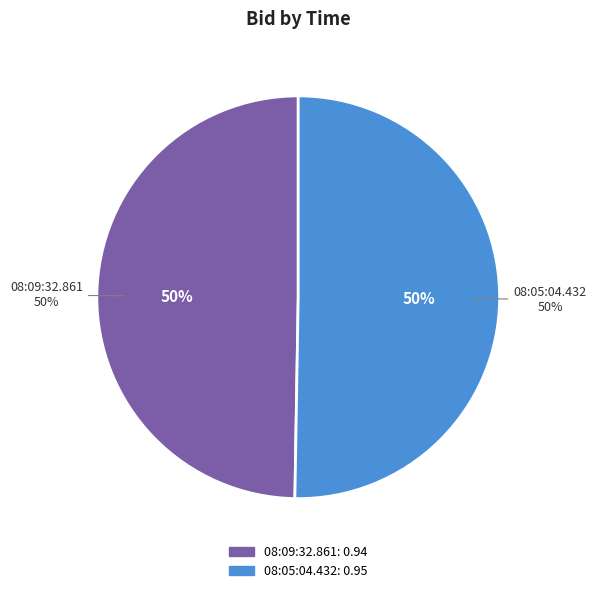

Count the number of slices in the pie.

2